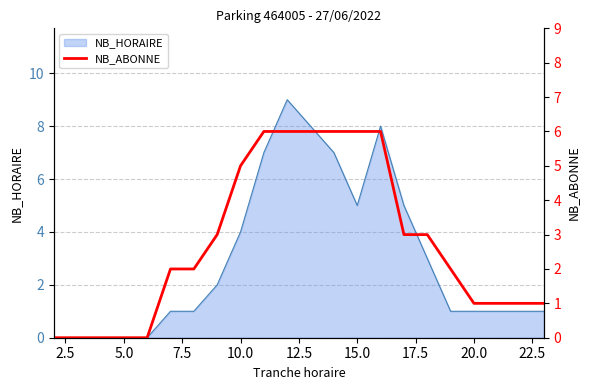

How many lines are shown in the chart?

1